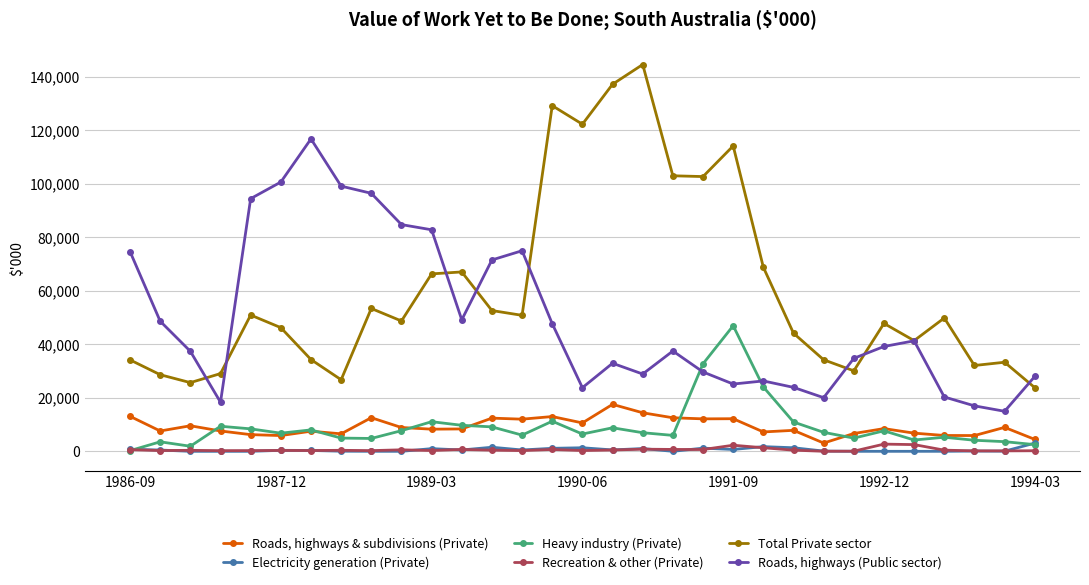

What is the difference between the maximum and minimum values in the Roads, highways (Public sector) series?

101773